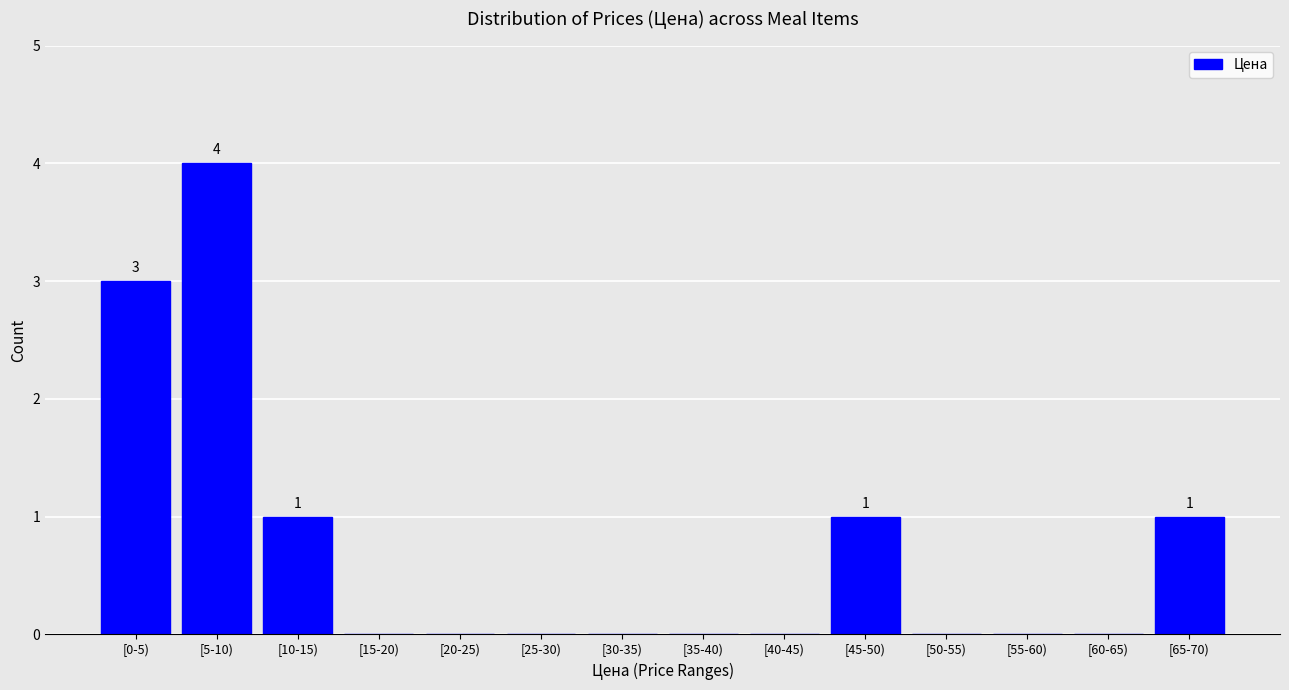

Reading left to right, what are all the values shown in this chart?

[0-5)=3	[5-10)=4	[10-15)=1	[15-20)=0	[20-25)=0	[25-30)=0	[30-35)=0	[35-40)=0	[40-45)=0	[45-50)=1	[50-55)=0	[55-60)=0	[60-65)=0	[65-70)=1